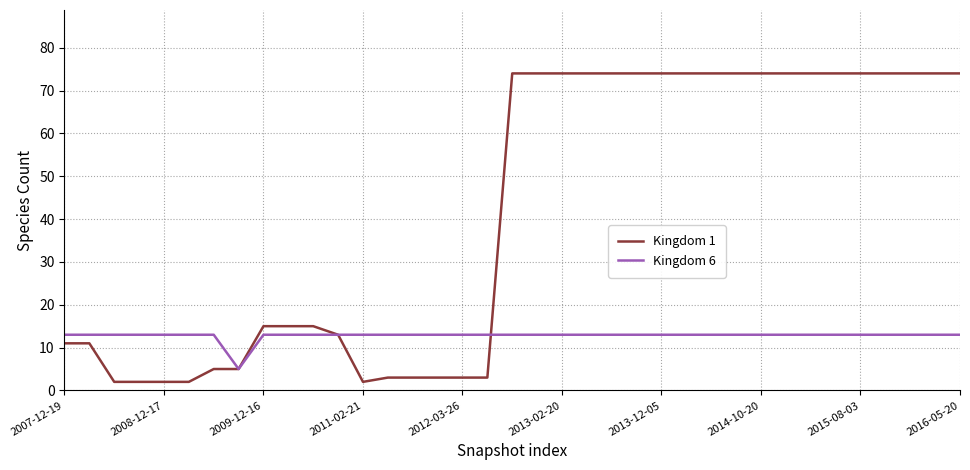

What is the difference between the maximum and minimum values in the Kingdom 6 series?

8